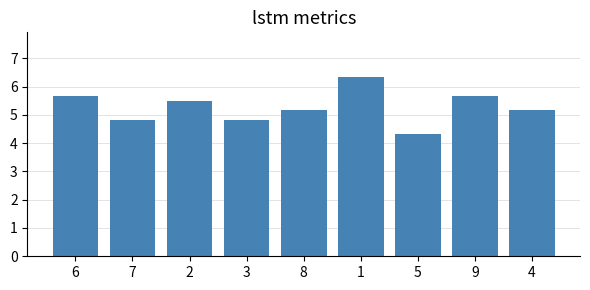

At which label does the data first exceed 5?

6